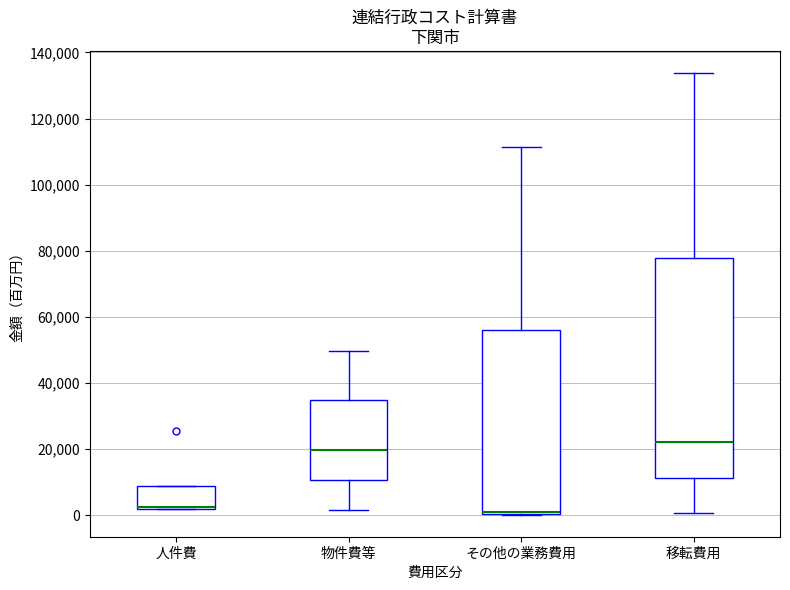

Where does the median line of the box for 物件費等 sit on the y-axis? The values are not printed on the chart, so give them approximately, as read against the axis.

20000